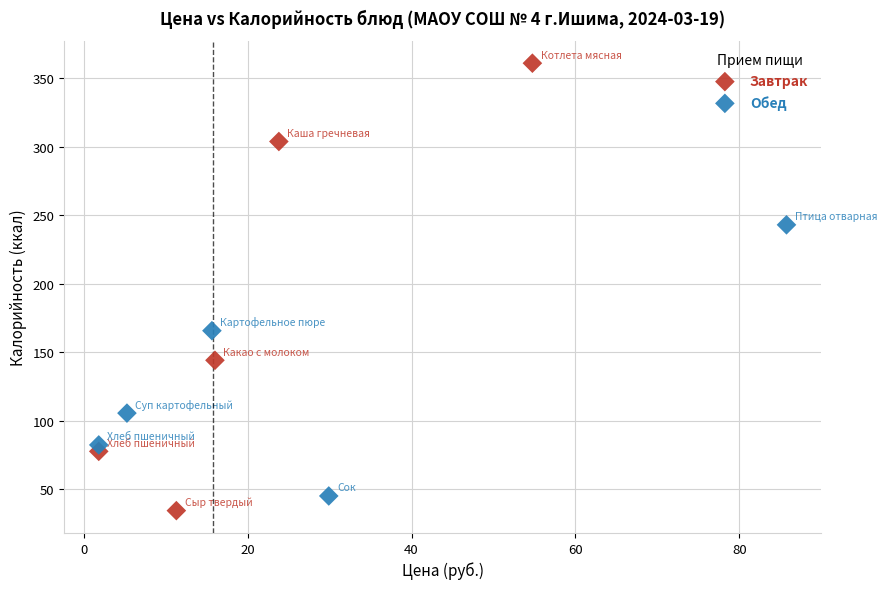

Which series has the largest Y range (max minus min)?

Завтрак